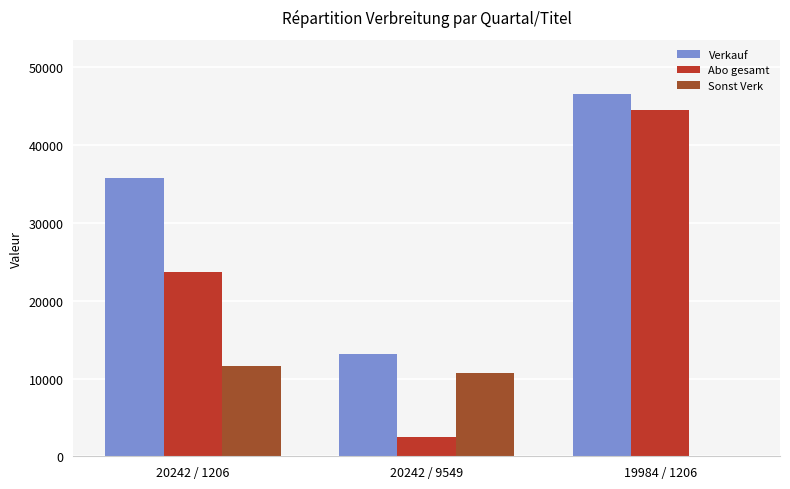

Which category has the highest value in the Sonst Verk series?

20242 / 1206